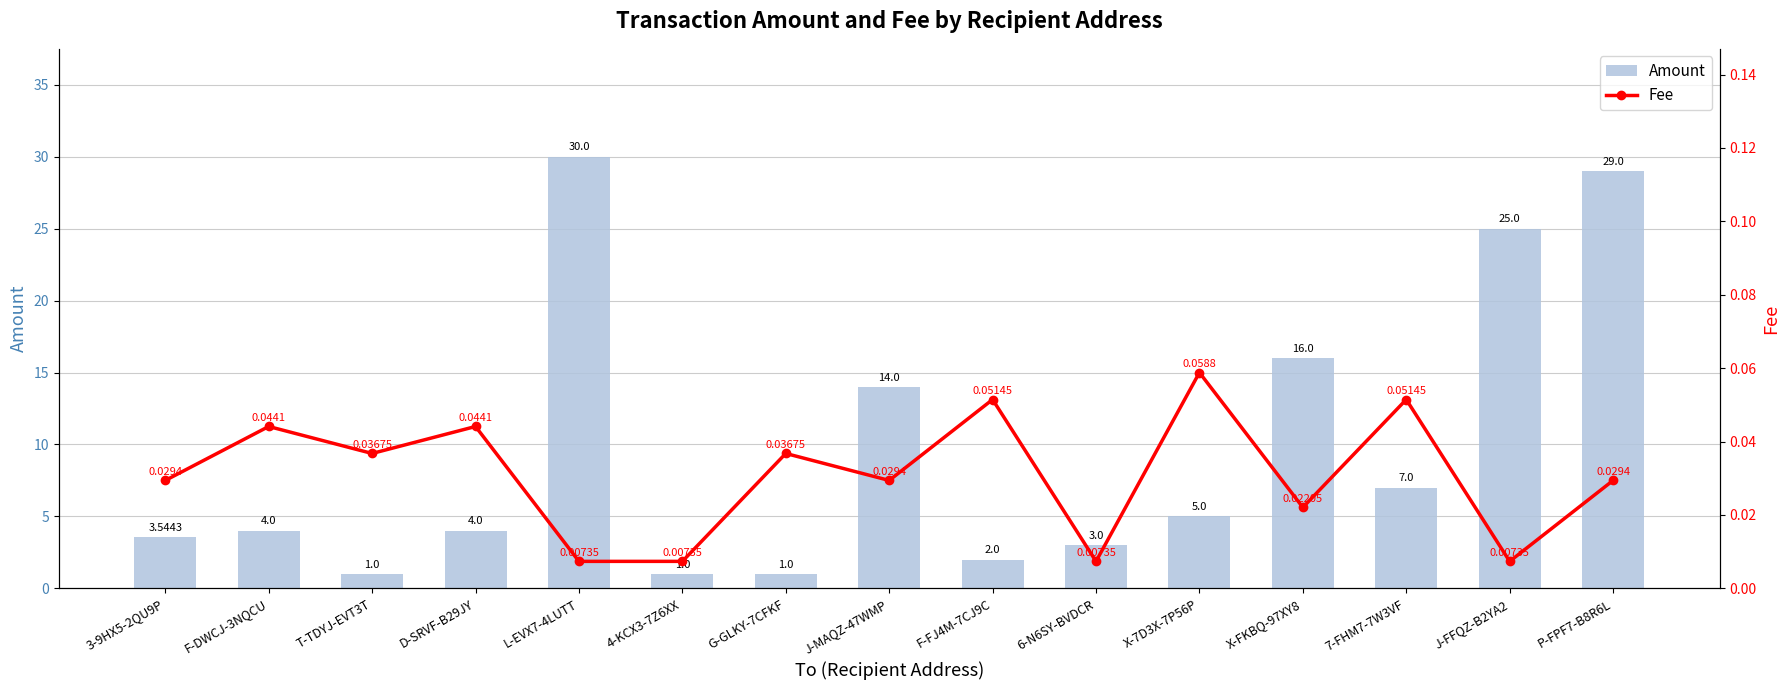

What is the difference between the maximum and minimum values in the Amount series?

29.0